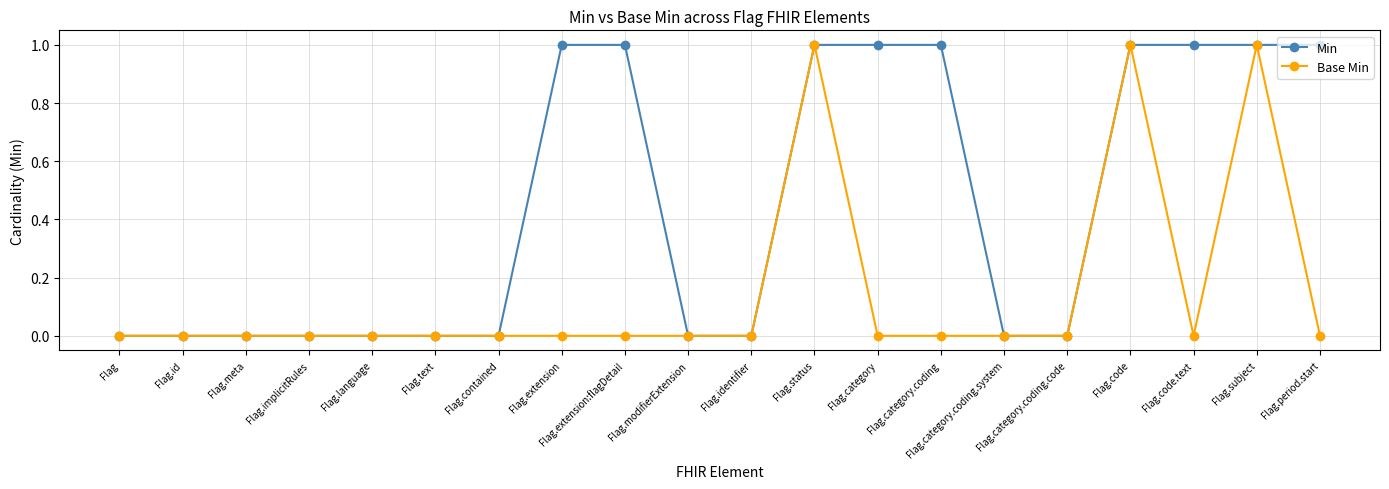

At Flag.category.coding, list the series in order from largest to smallest.

Min, Base Min